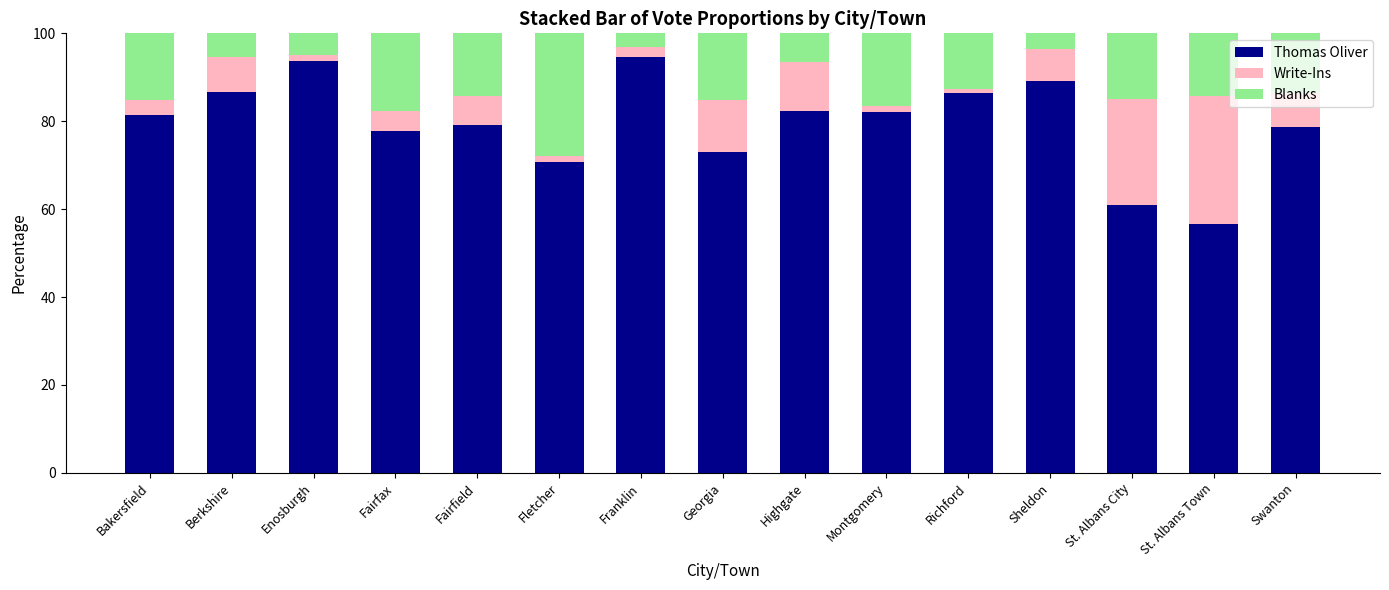

What is the highest value of the Thomas Oliver series?

94.6